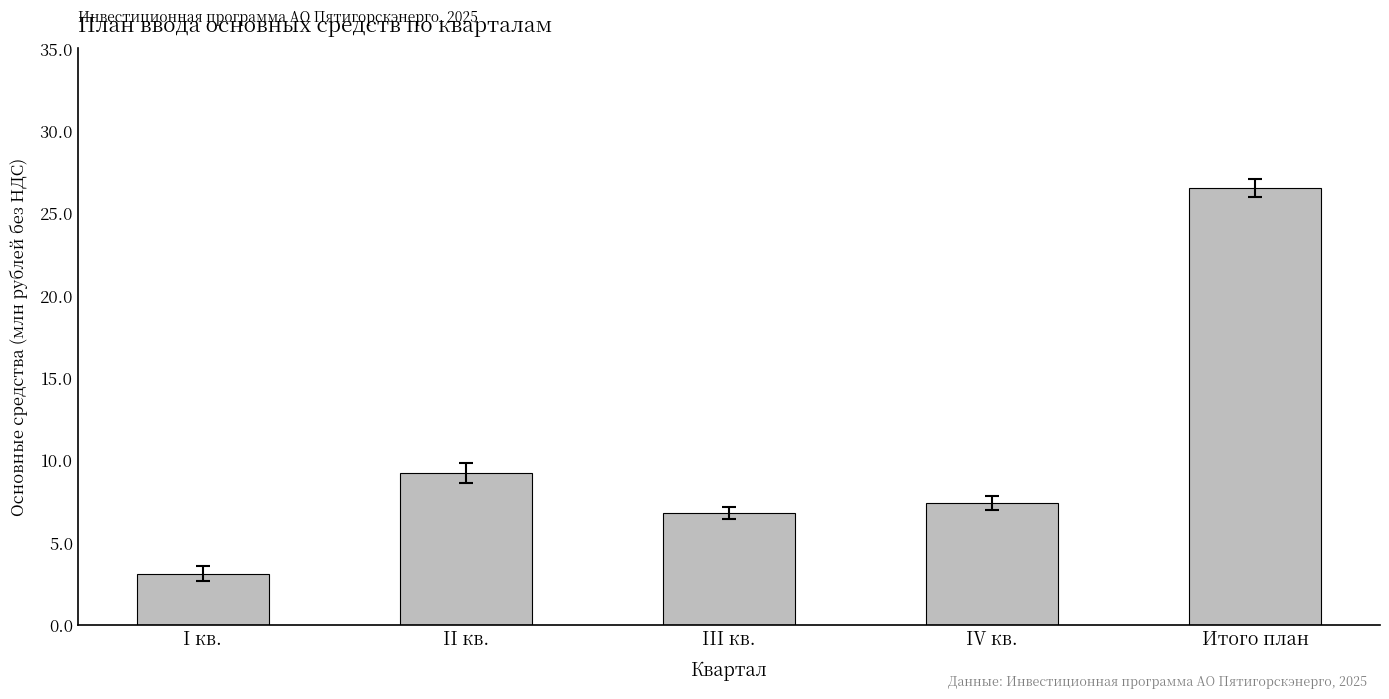

What is the change in value from I кв. to III кв.?

+3.7